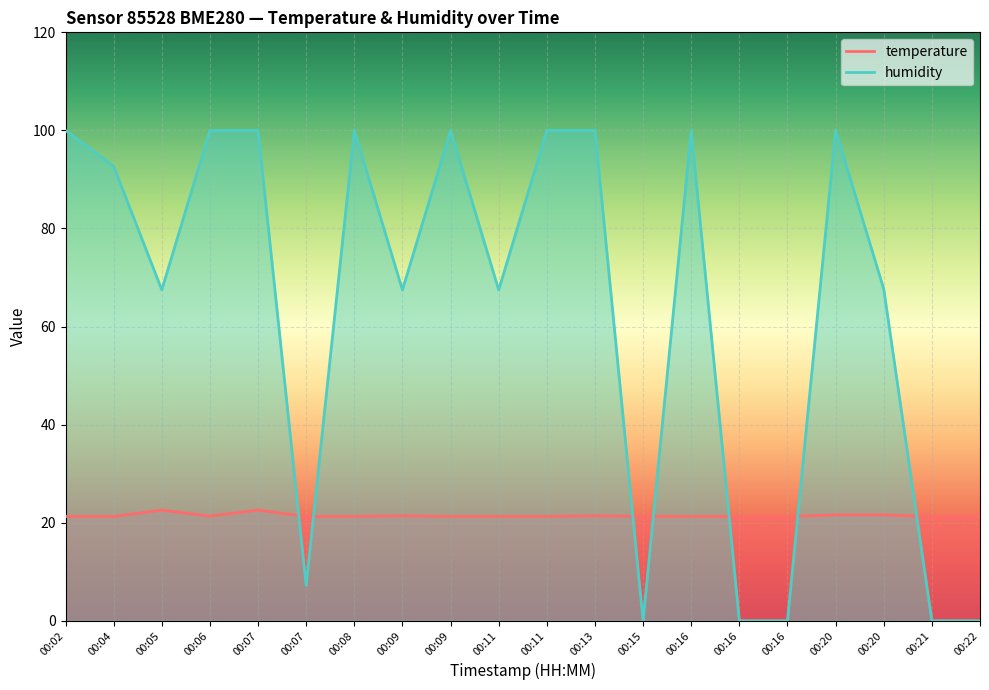

True or false: temperature has a value of 21.6 at 00:20.

True